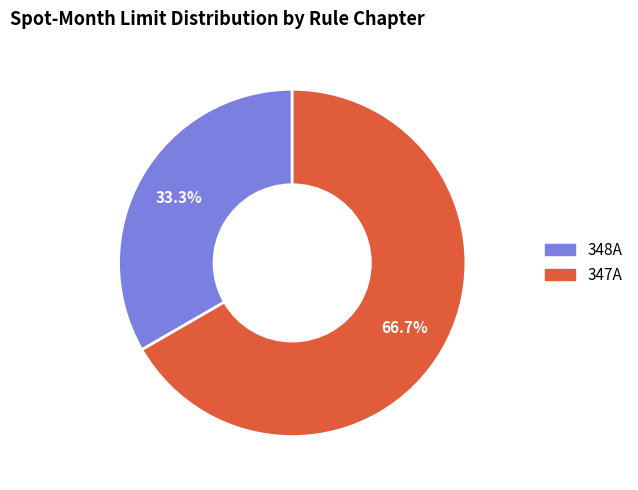

To the nearest percent, what is the difference between the largest and smallest slice percentages?

33%